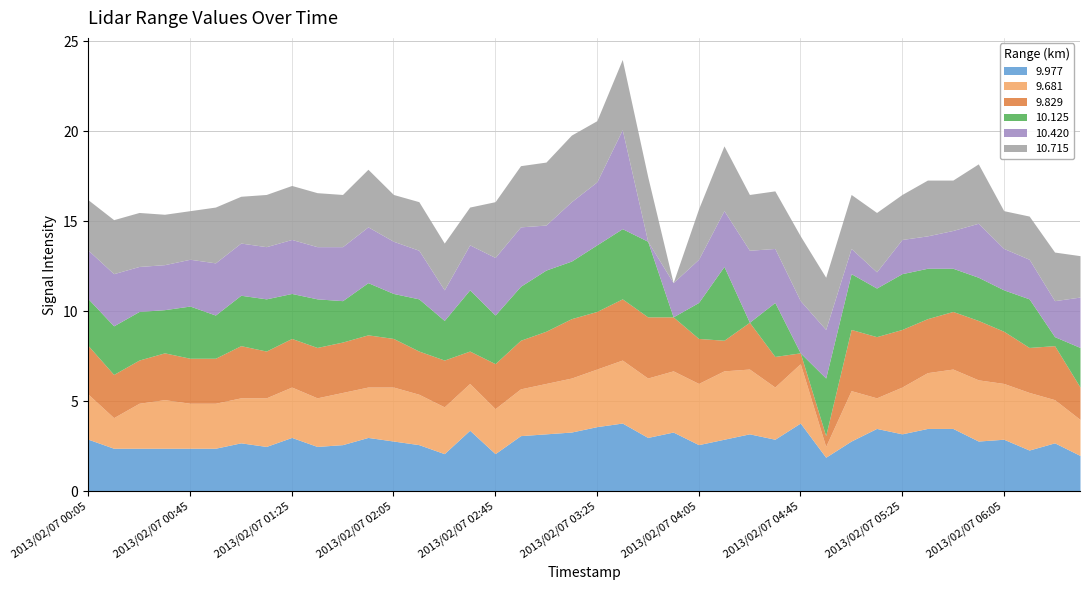

What is the average value of the 10.715 series?

2.9